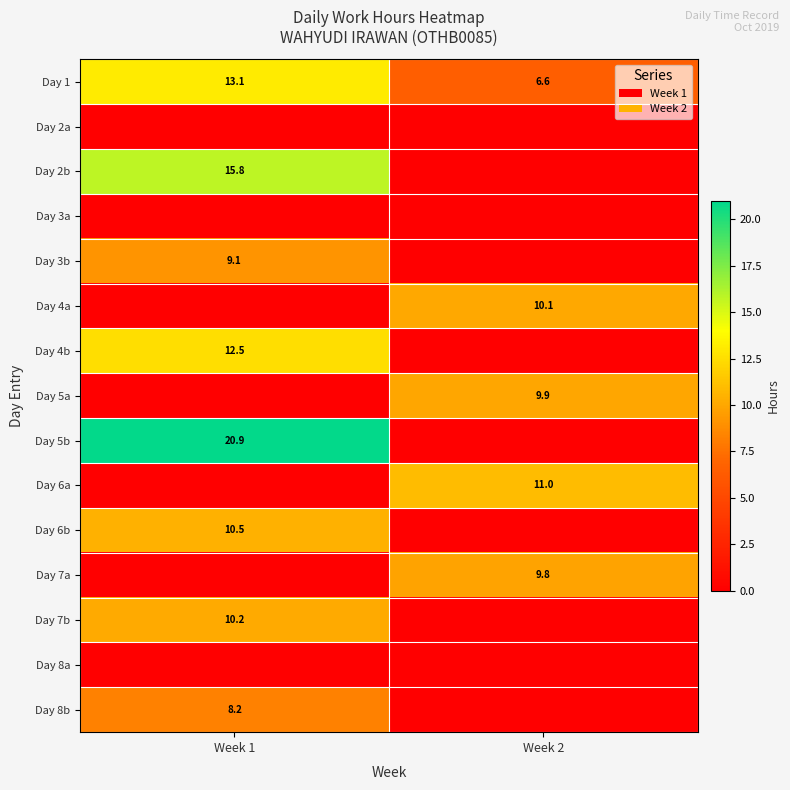

Between Week 2 and Week 1, which is larger?

Week 1